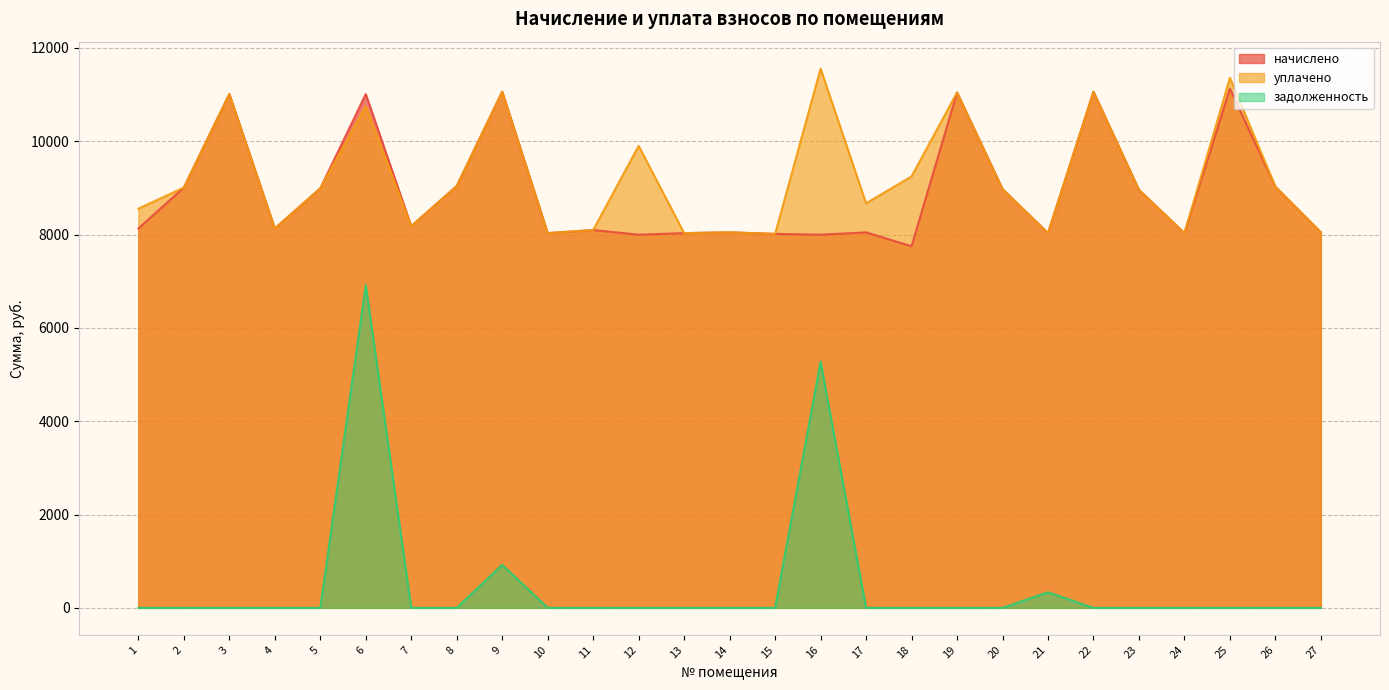

At which category is the sum across all series the highest?

6